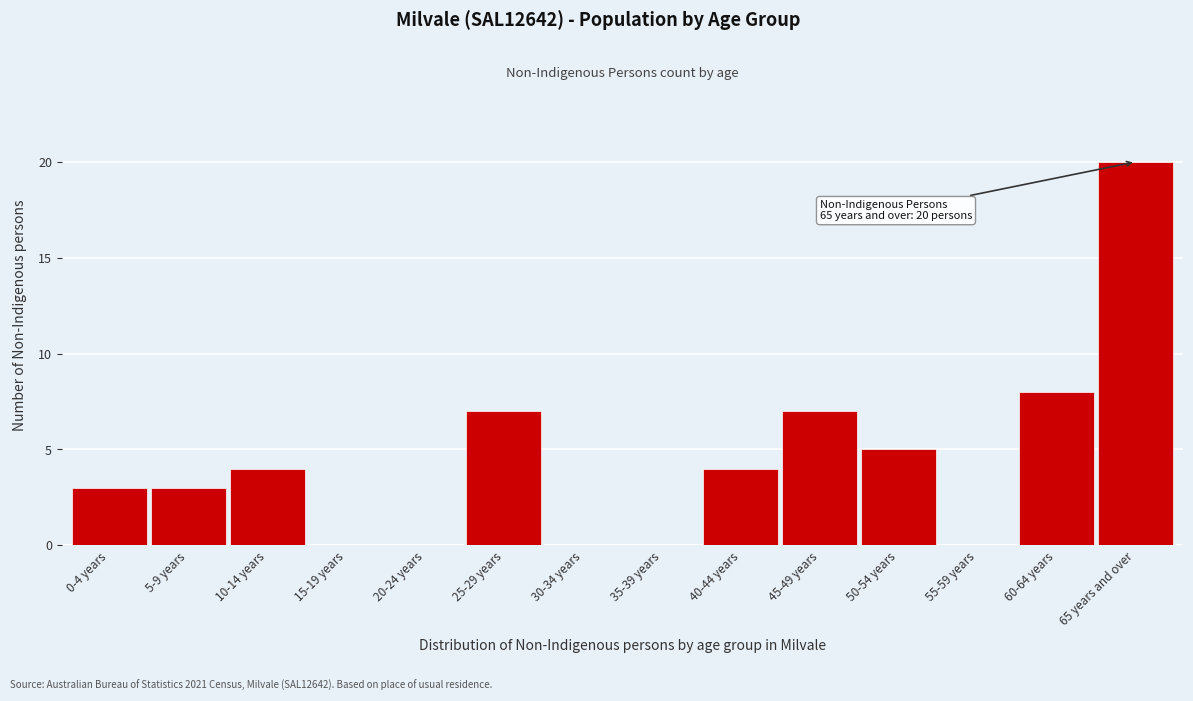

Reading right to left, extract all data points from this chart.

65 years and over=20	60-64 years=8	55-59 years=0	50-54 years=5	45-49 years=7	40-44 years=4	35-39 years=0	30-34 years=0	25-29 years=7	20-24 years=0	15-19 years=0	10-14 years=4	5-9 years=3	0-4 years=3